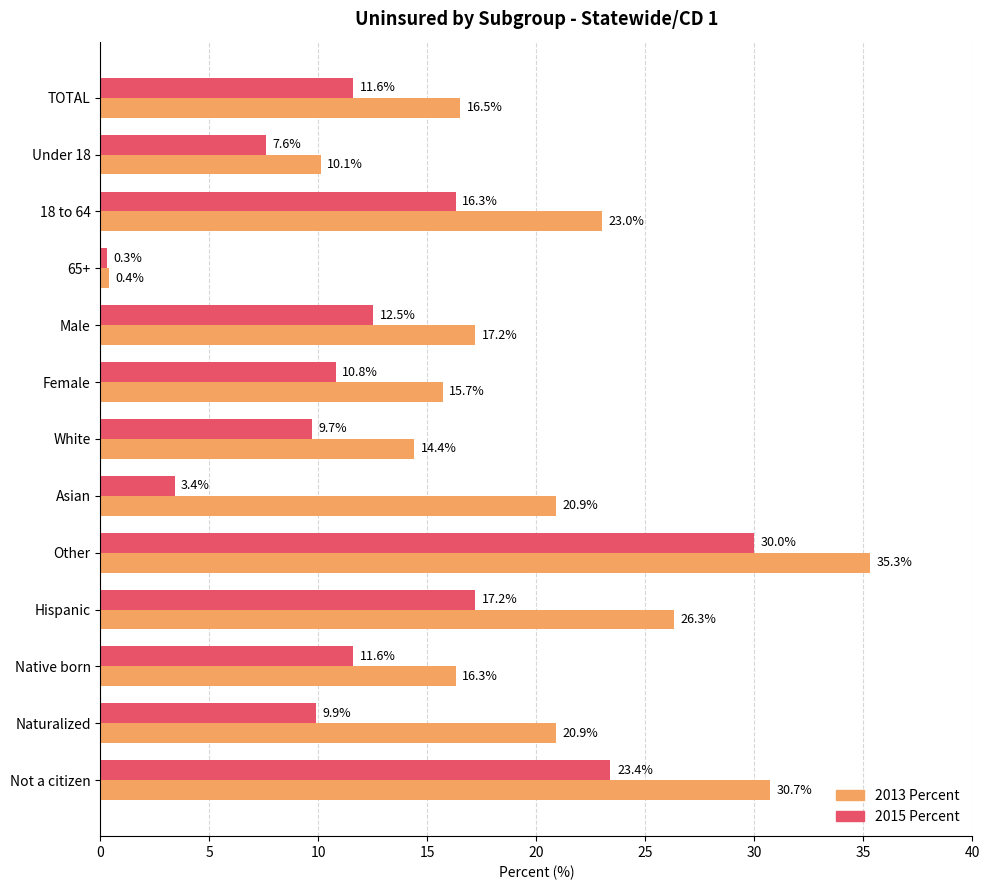

True or false: 2015 Percent has a value of 6.8 at Naturalized.

False